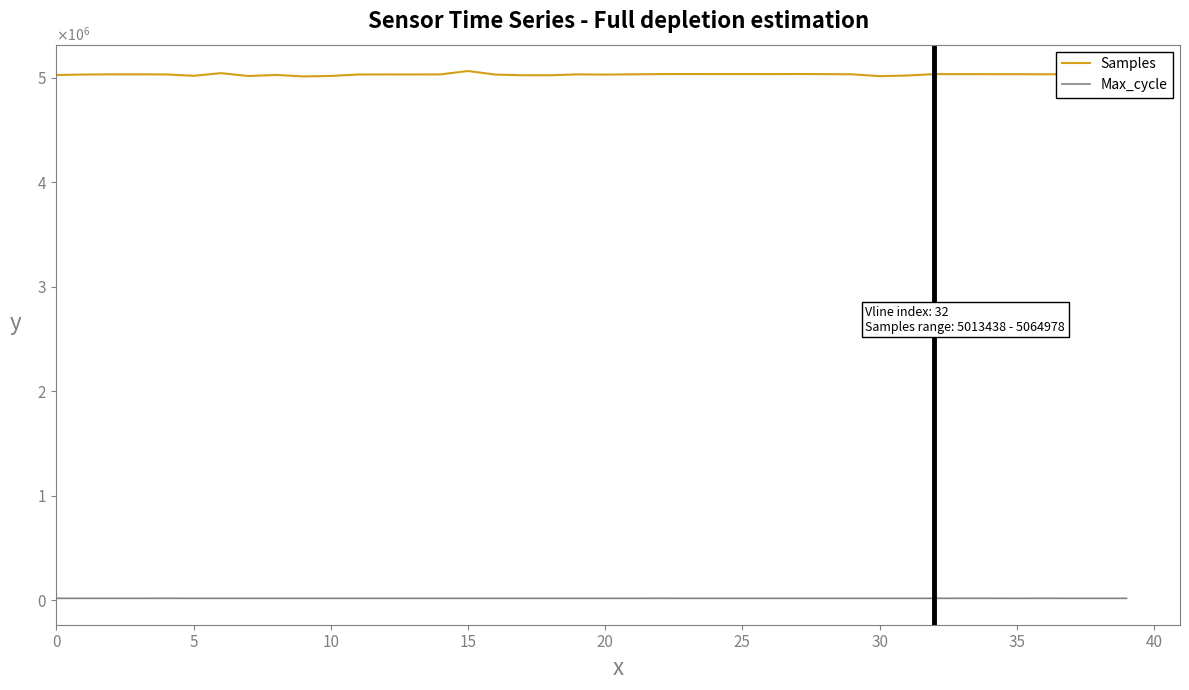

What are all the series names shown in the legend?

Samples, Max_cycle